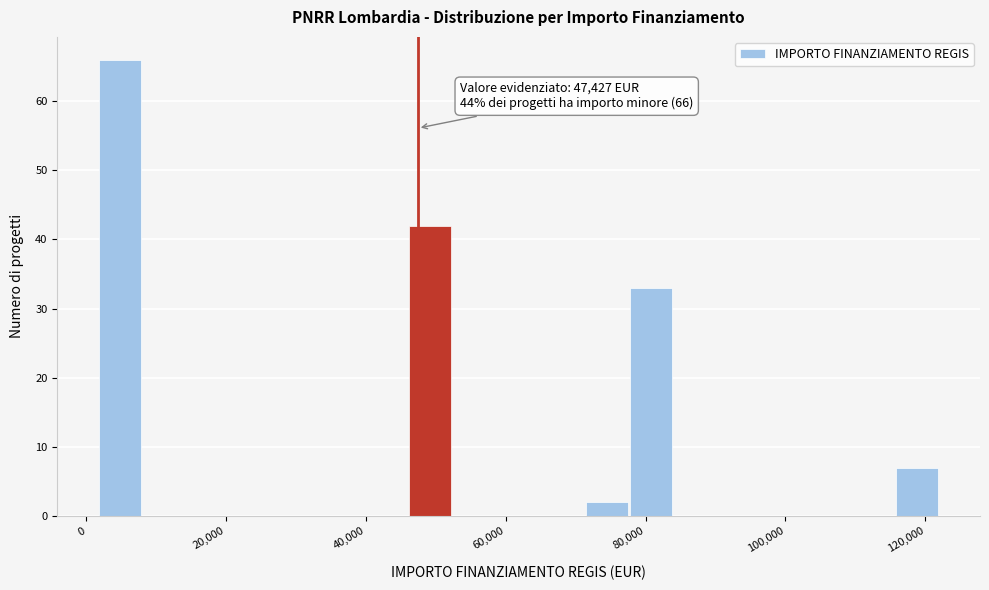

Around what value on the x-axis is the tallest bar? Give the approximate position of its centre, as read against the axis.

4000